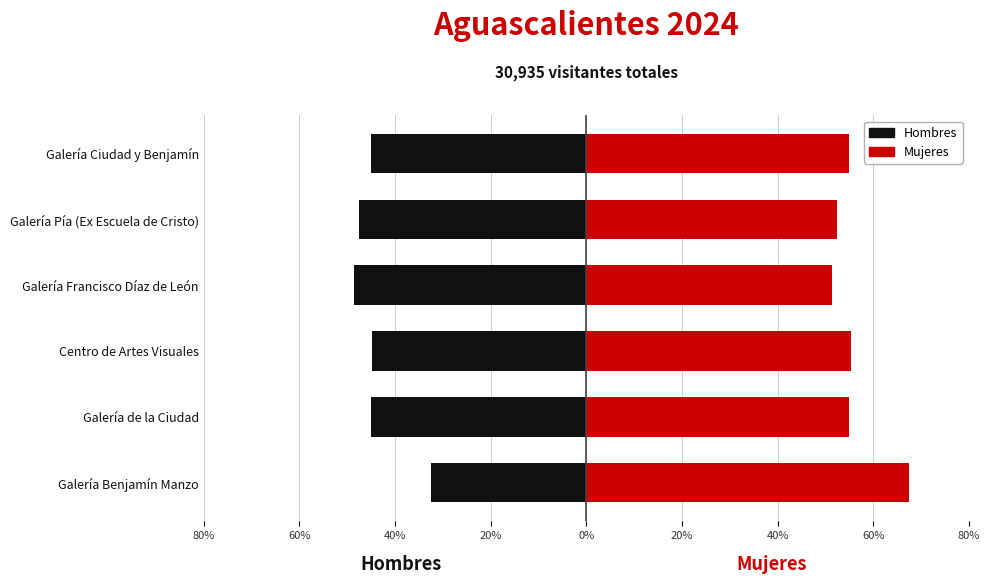

How many bars are there in total?

12